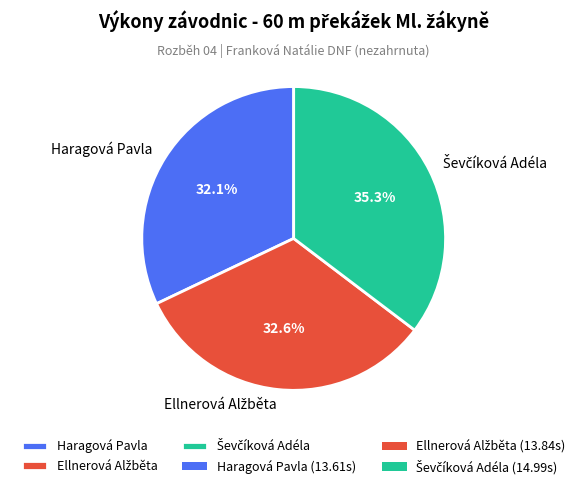

Does Haragová Pavla represent more than half of the total?

No